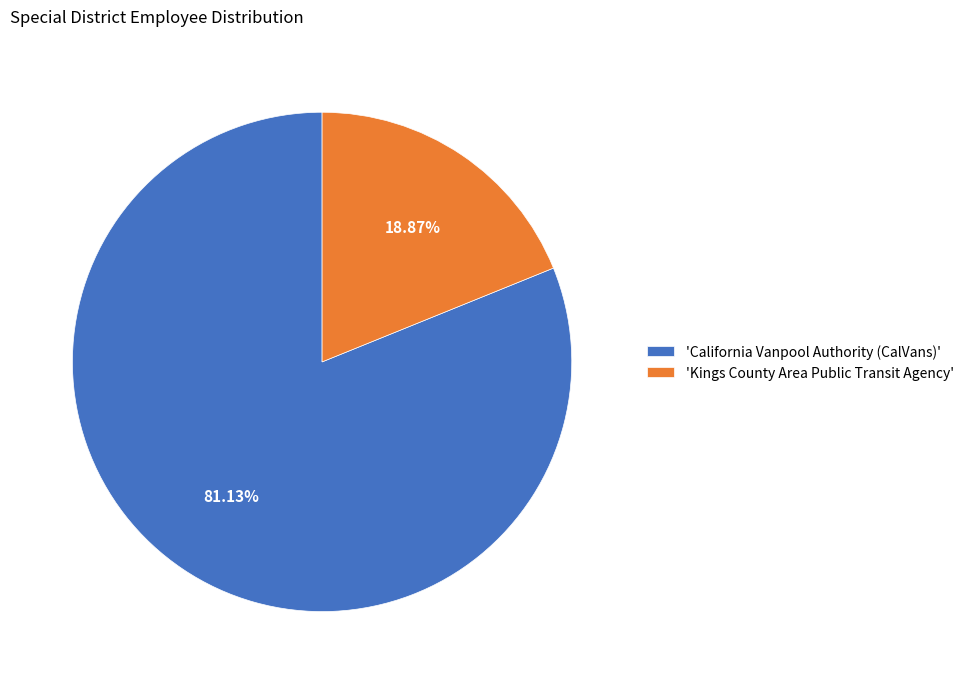

How many segments does this pie chart have?

2